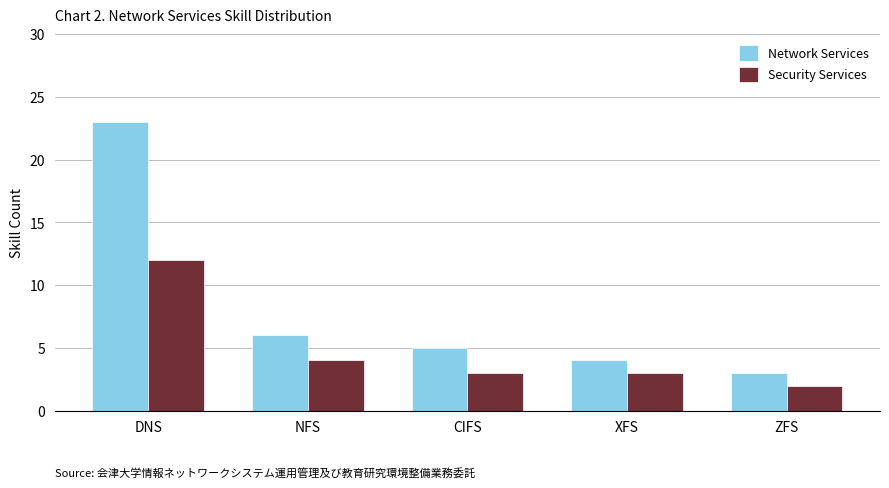

What is the maximum value for Security Services?

12